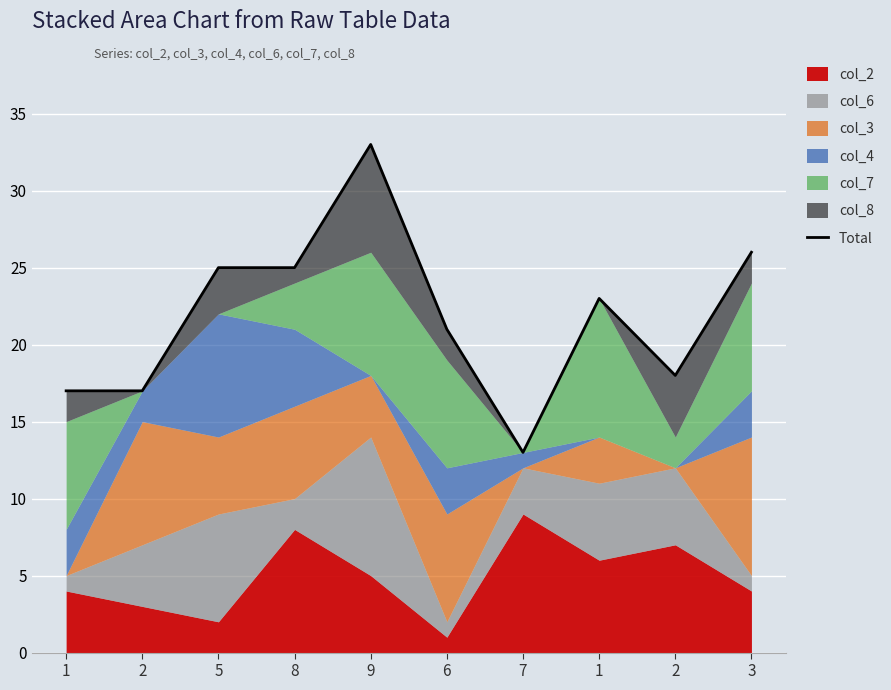

True or false: the data has more than 0 interior local peaks.

True